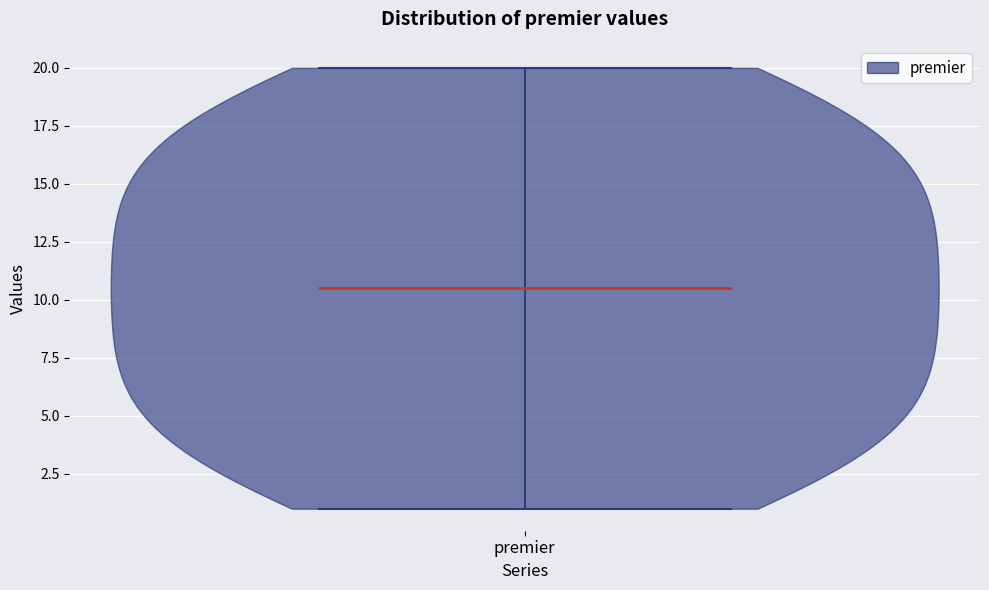

What is the lowest point the violin for premier reaches on the y-axis? The values are not printed on the chart, so give them approximately, as read against the axis.

1.0